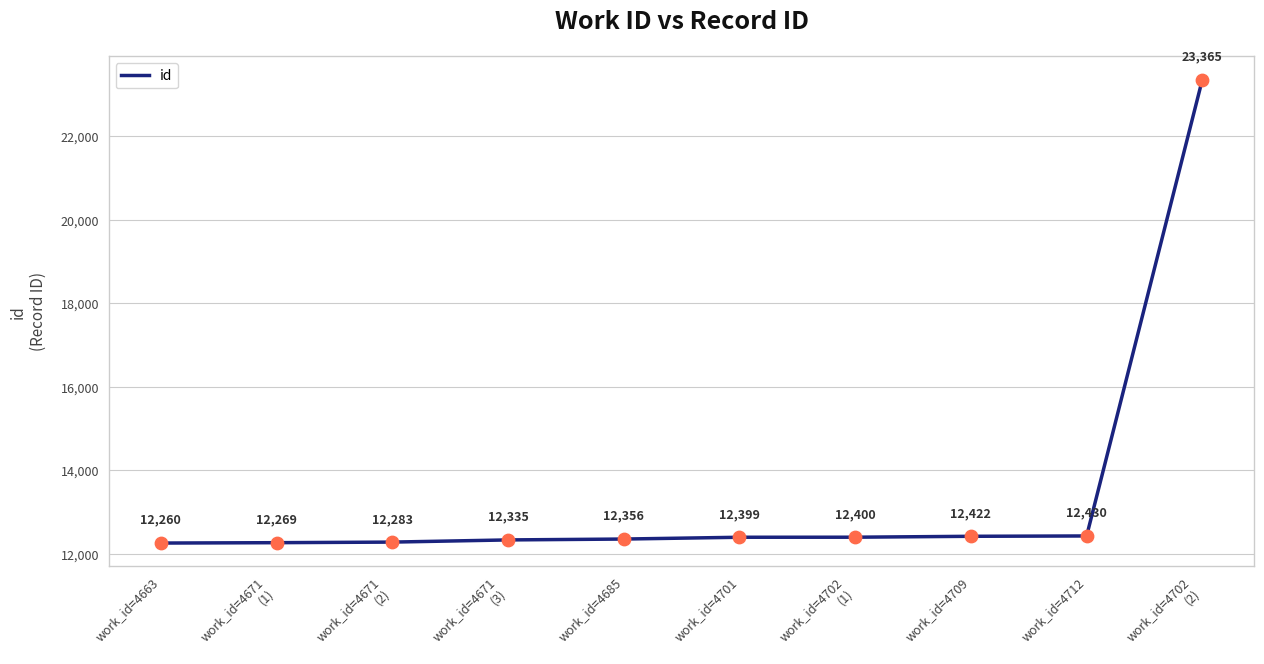

Approximately how many times larger is the value at work_id=4702
(2) compared to work_id=4671
(3)?

1.9